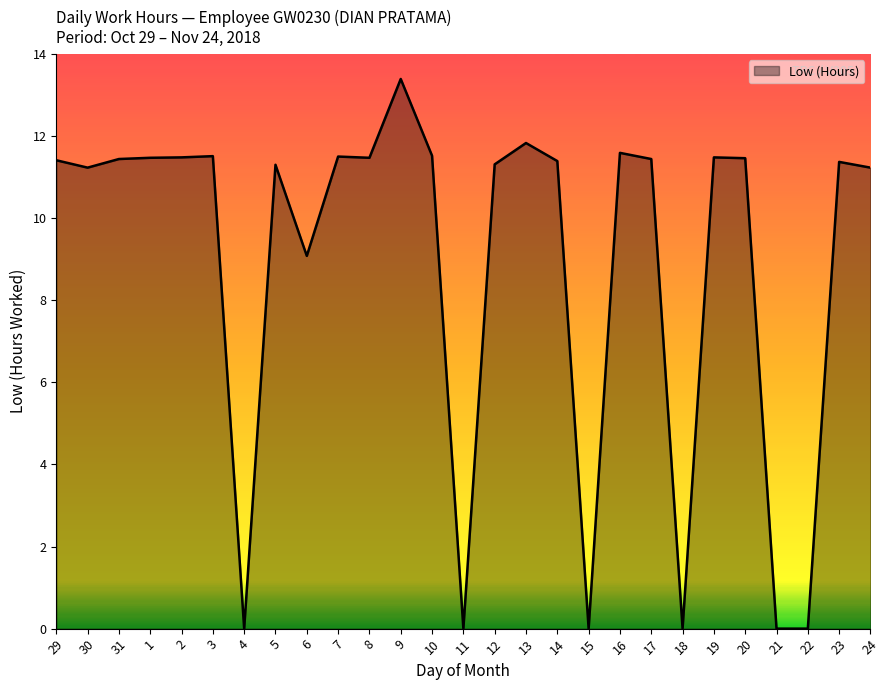

What is the difference between the maximum and minimum values?

13.4